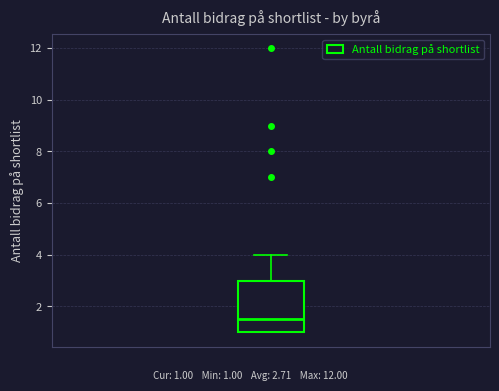

Read this box plot against the y-axis: the position of the median line, the range covered by the box, and the ends of both whiskers. The values are not printed on the chart, so give them approximately, as read against the axis.

median 1.6, box 1.0 to 3.0, whiskers 1.0 to 4.0